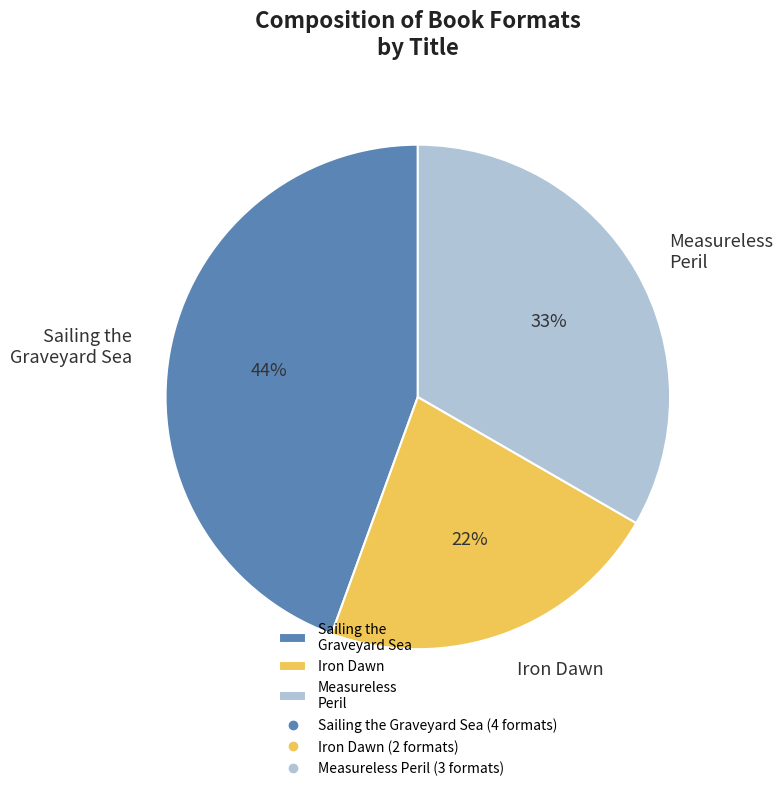

Rank the categories by value from lowest to highest.

Iron Dawn, Measureless Peril, Sailing the Graveyard Sea